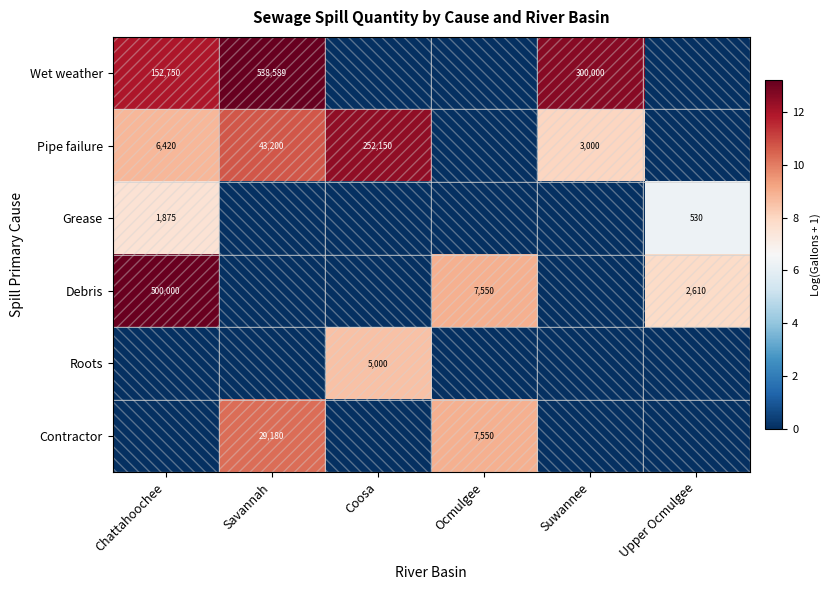

How many distinct data groups are displayed?

6